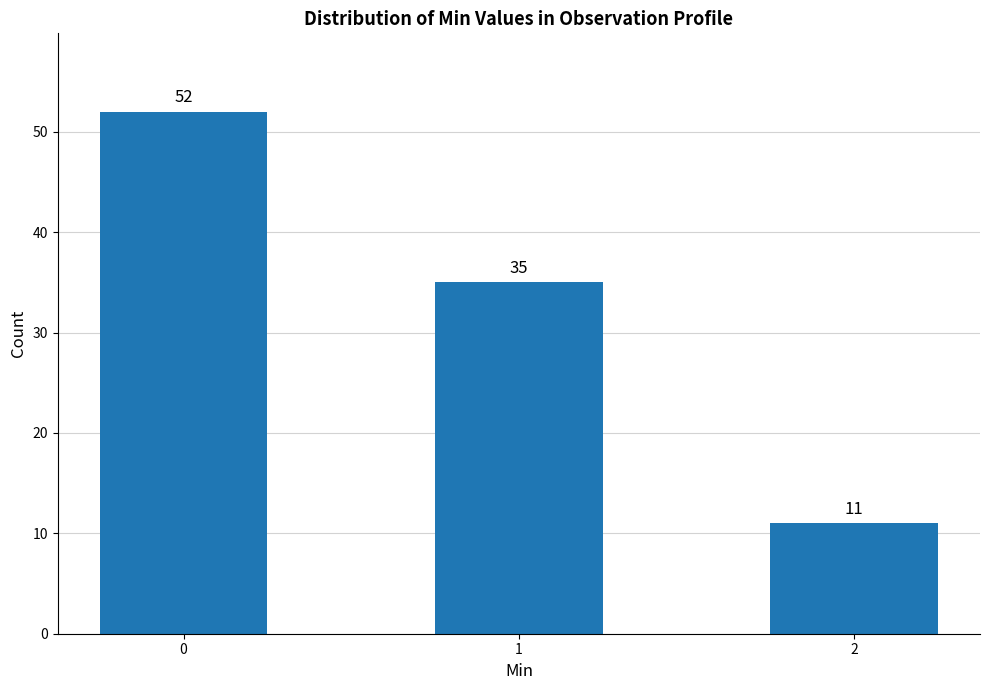

Are the bars grouped side by side (vs. stacked)?

No